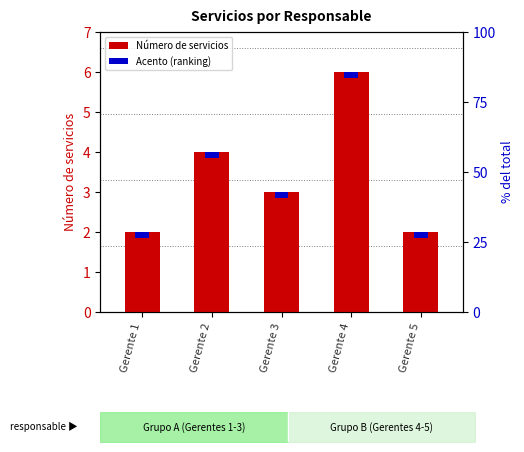

What is the difference between the maximum and minimum values?

4